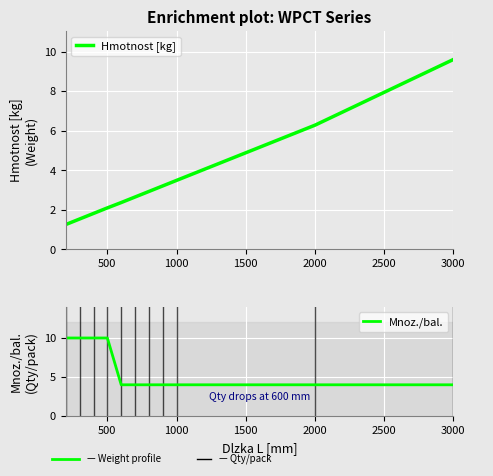

True or false: Hmotnost [kg] has a value of 6.3 at 2000.

True